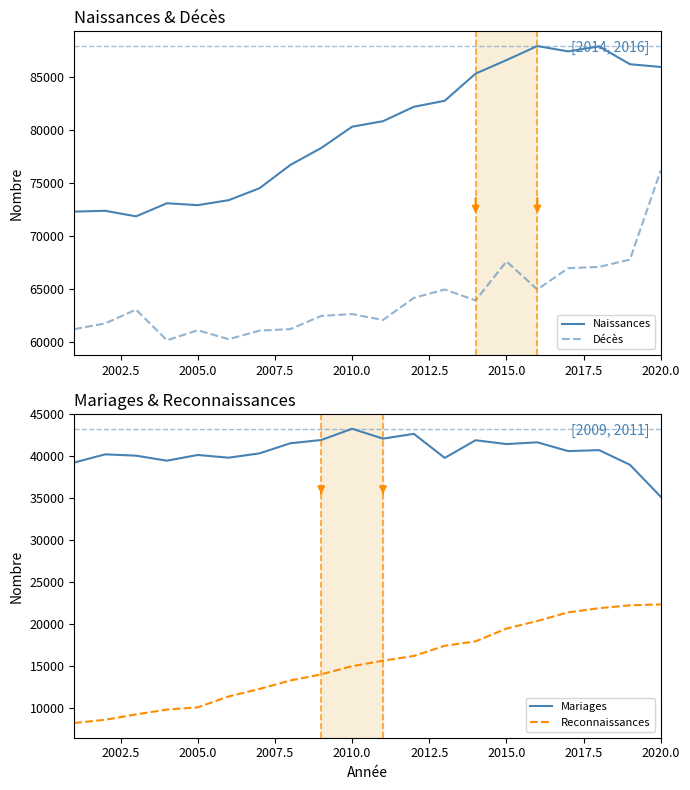

The value of Naissances at 2005.0 is 121865. True or false?

False